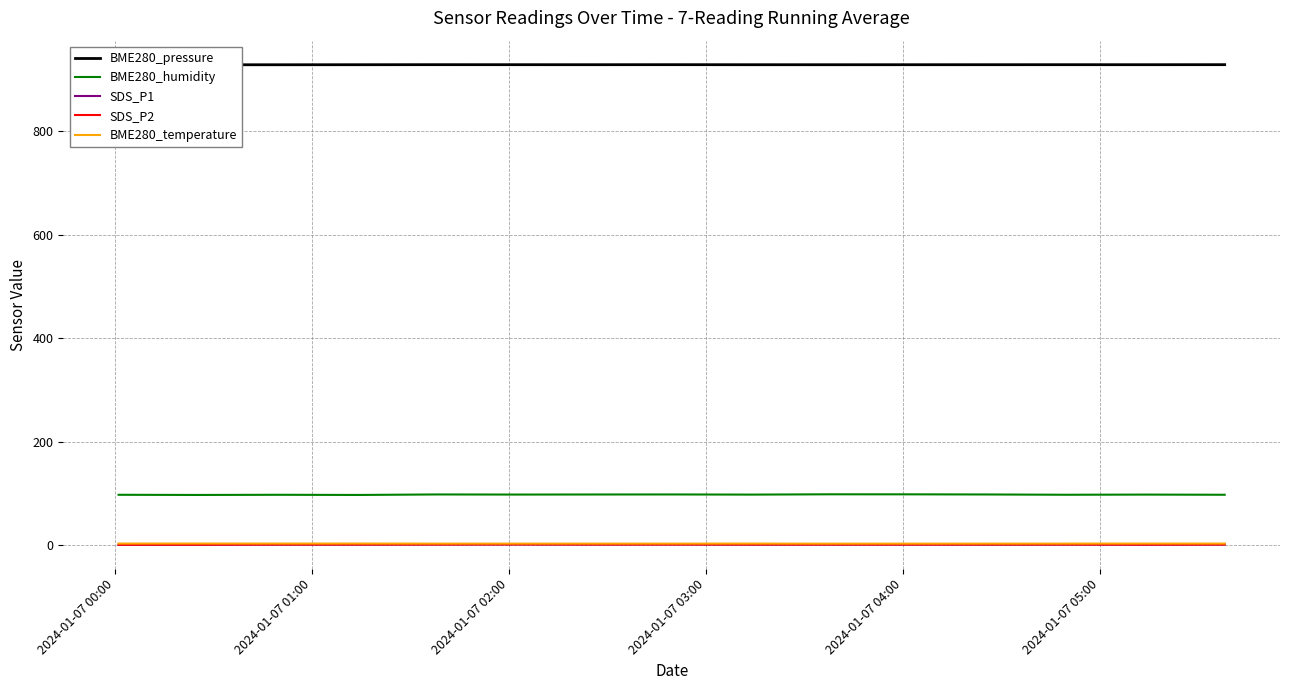

True or false: BME280_humidity and BME280_temperature cross at least once.

False